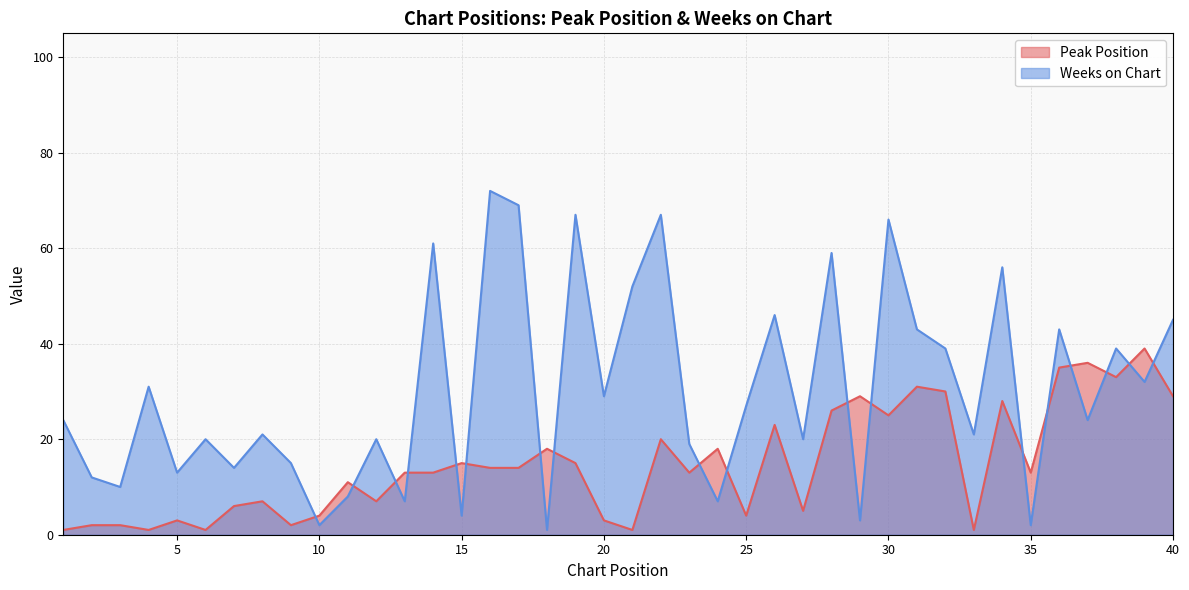

True or false: Peak Position has more than 1 interior local peaks.

True